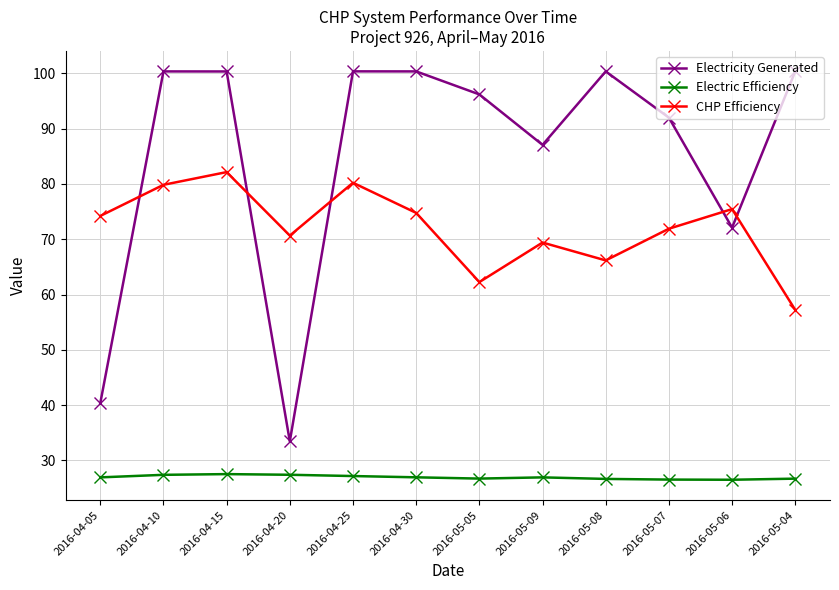

Which series changed the most between 2016-05-05 and 2016-05-07?

CHP Efficiency